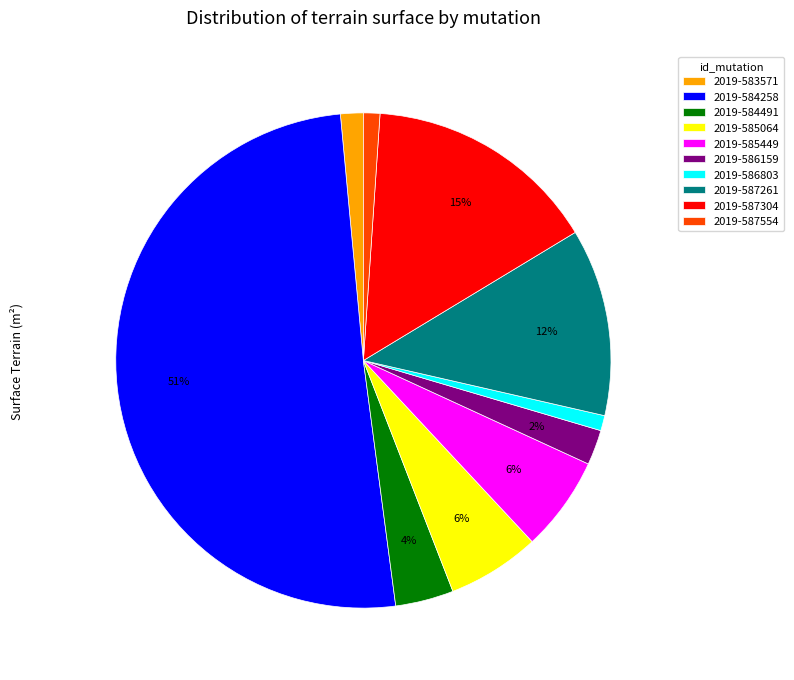

To the nearest percent, what percentage of the pie is 2019-585064?

6%